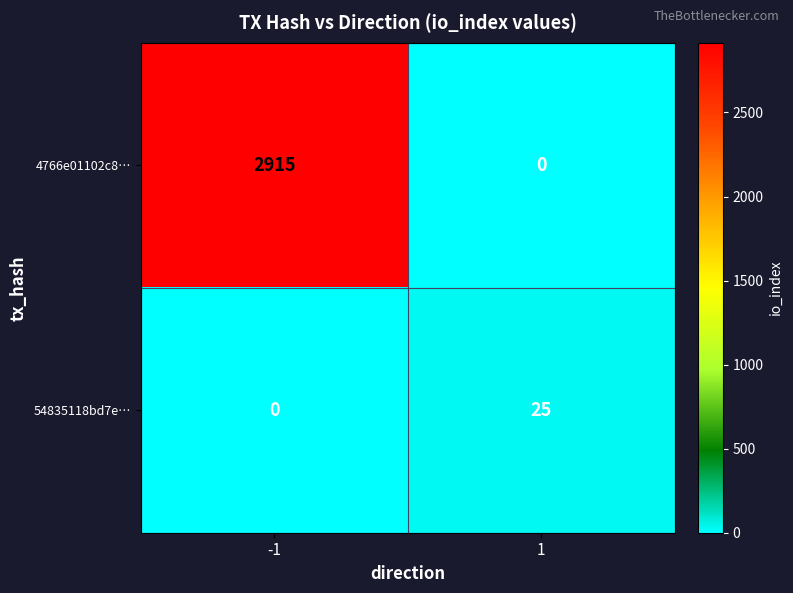

At how many categories does at least one series exceed 1922?

1